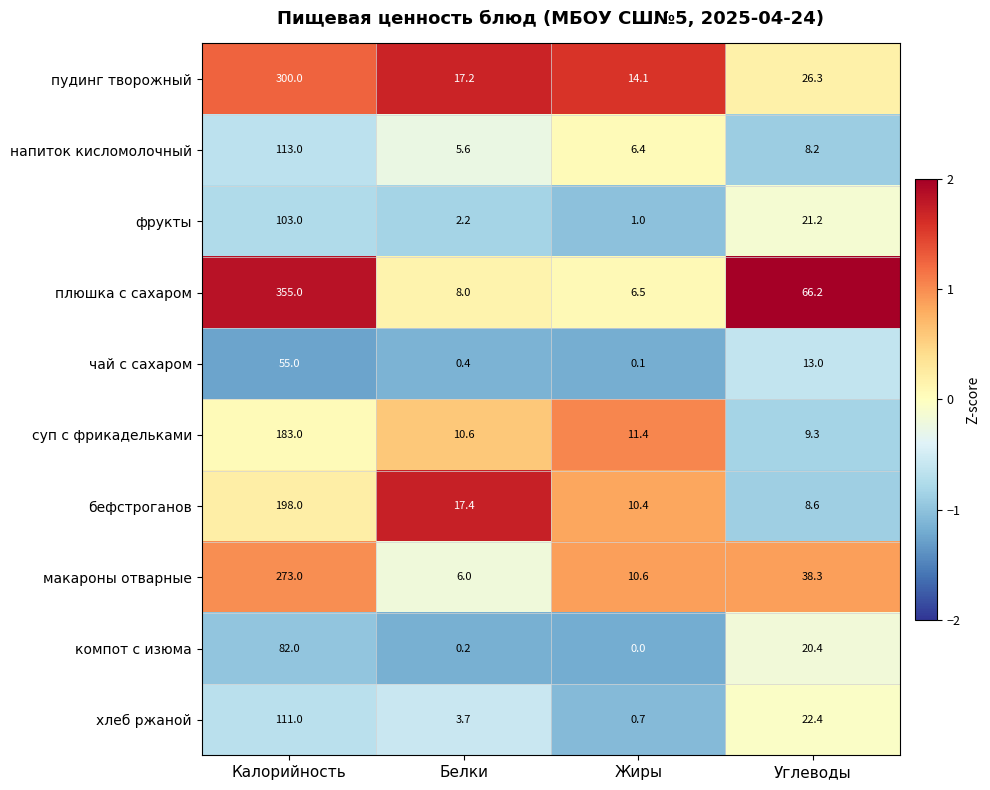

What is the difference between the second highest and minimum values in the напиток кисломолочный series?

2.6